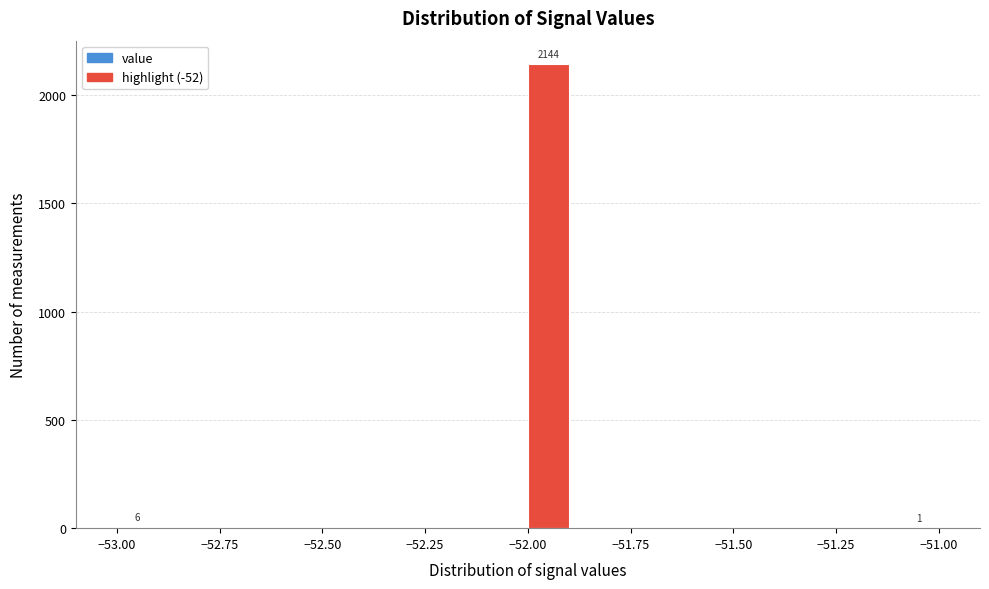

Read against the x-axis, roughly where is the centre of the tallest bar?

-51.95